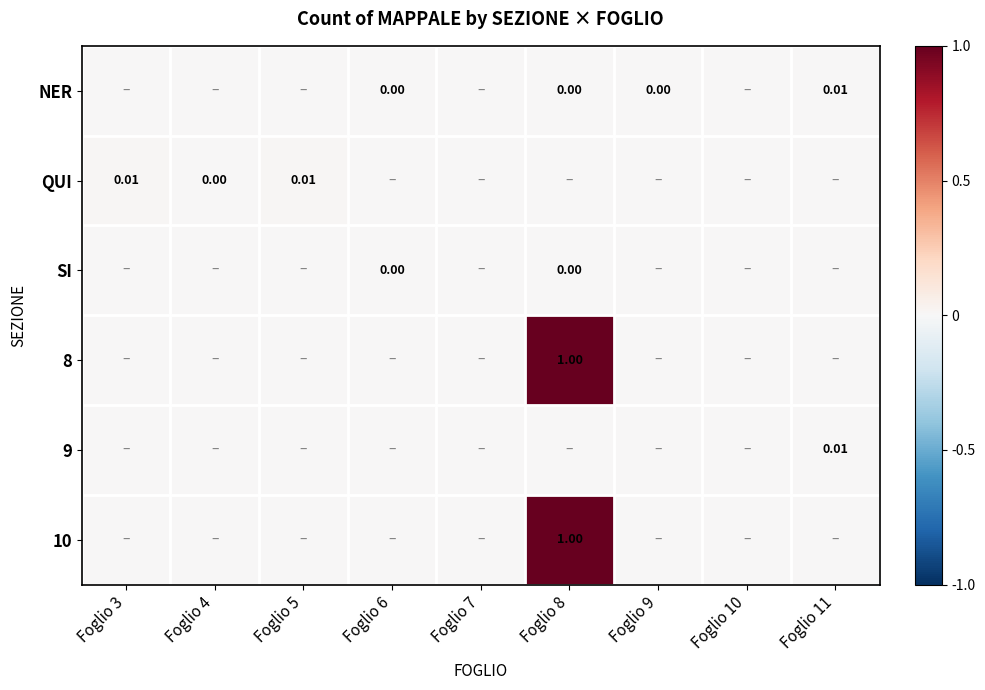

Which has a higher value, Foglio 3 or Foglio 9?

Foglio 9